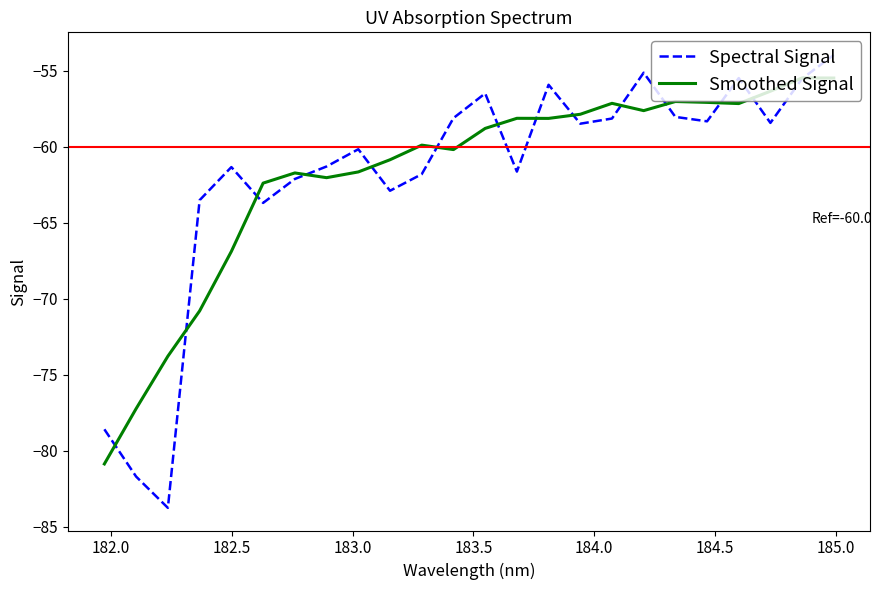

Which series ends up on top after the final intersection of Spectral Signal and Smoothed Signal?

Spectral Signal